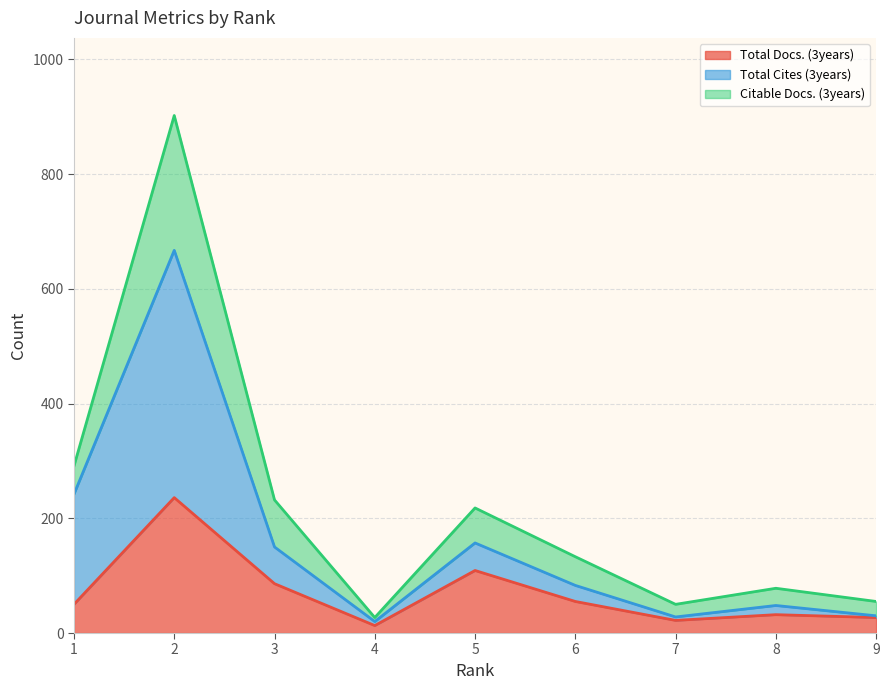

Reading left to right, transcribe all the data shown in this chart.

Total Docs. (3years): 1=50	2=236	3=86	4=13	5=109	6=55	7=22	8=32	9=27
Total Cites (3years): 1=242	2=667	3=150	4=20	5=157	6=83	7=28	8=48	9=30
Citable Docs. (3years): 1=291	2=902	3=232	4=27	5=218	6=133	7=50	8=78	9=55